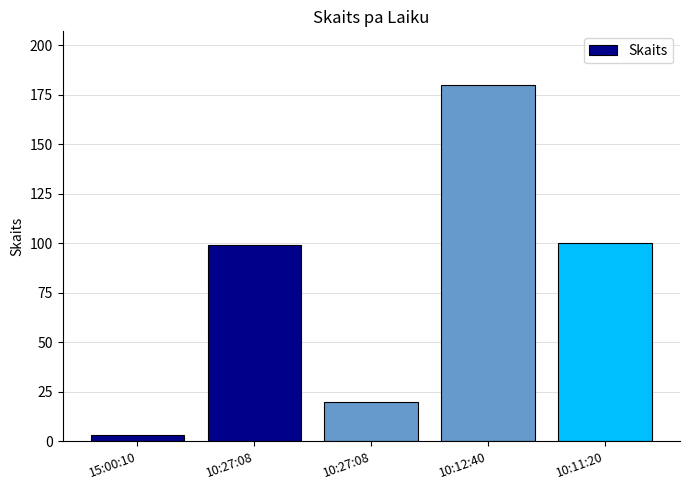

Rank the categories by value from lowest to highest.

15:00:10, 10:27:08, 10:27:08, 10:11:20, 10:12:40